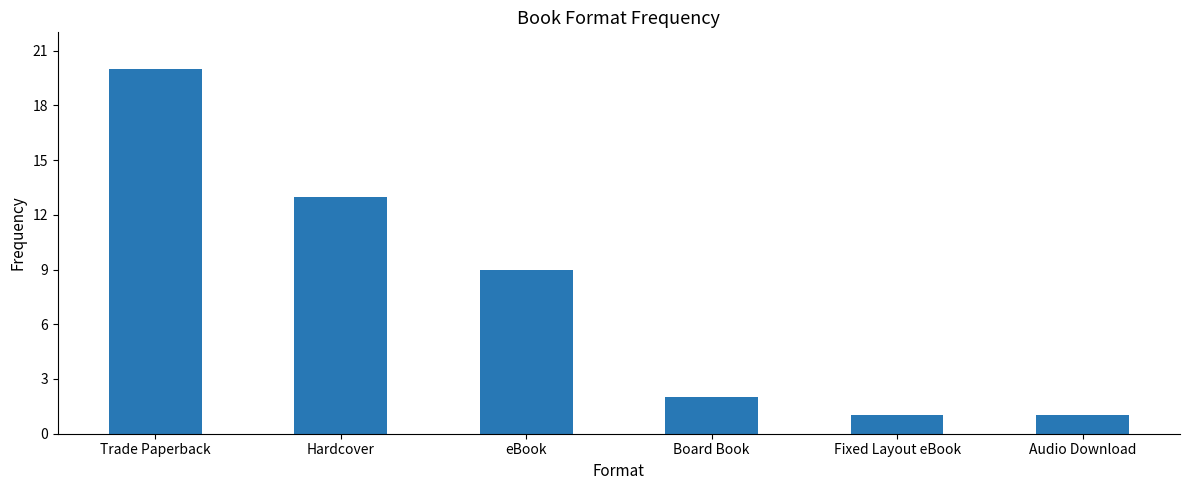

Where does the data first go above 9?

Trade Paperback